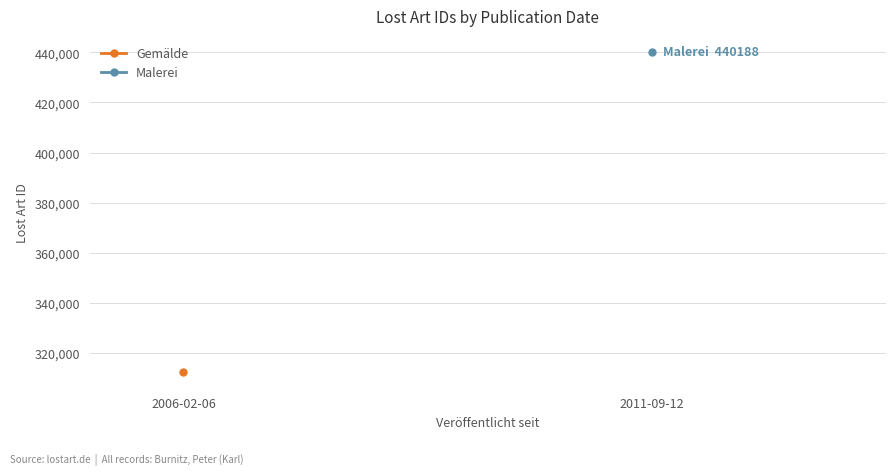

List the series in order of their overall mean, lowest first.

Gemälde, Malerei